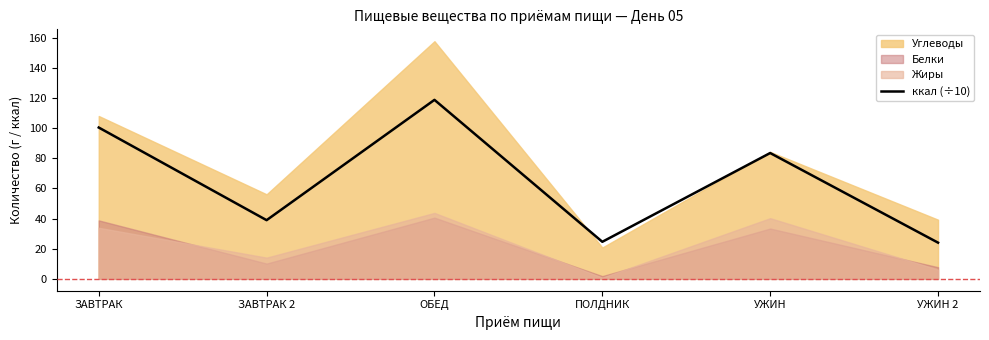

What is the label of the 4th point from the left?

ПОЛДНИК